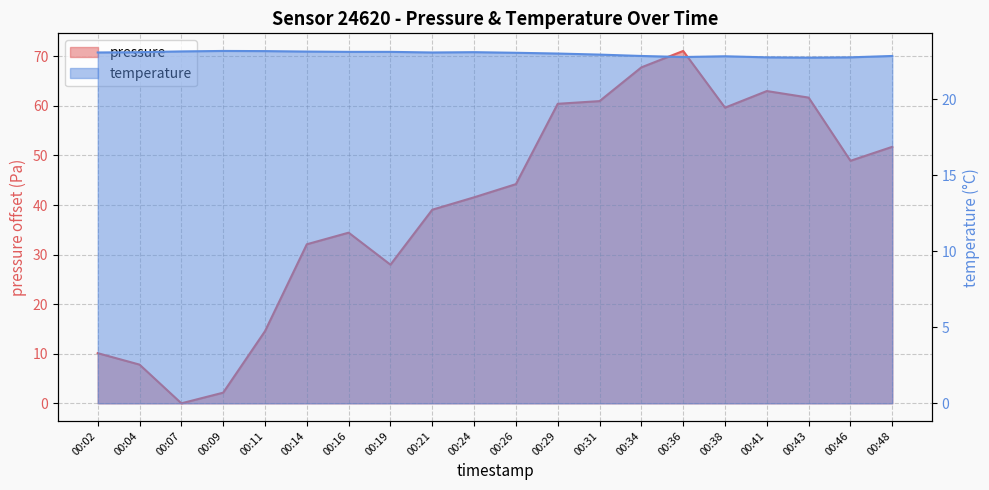

True or false: temperature has a value of 12.7 at 00:38.

False